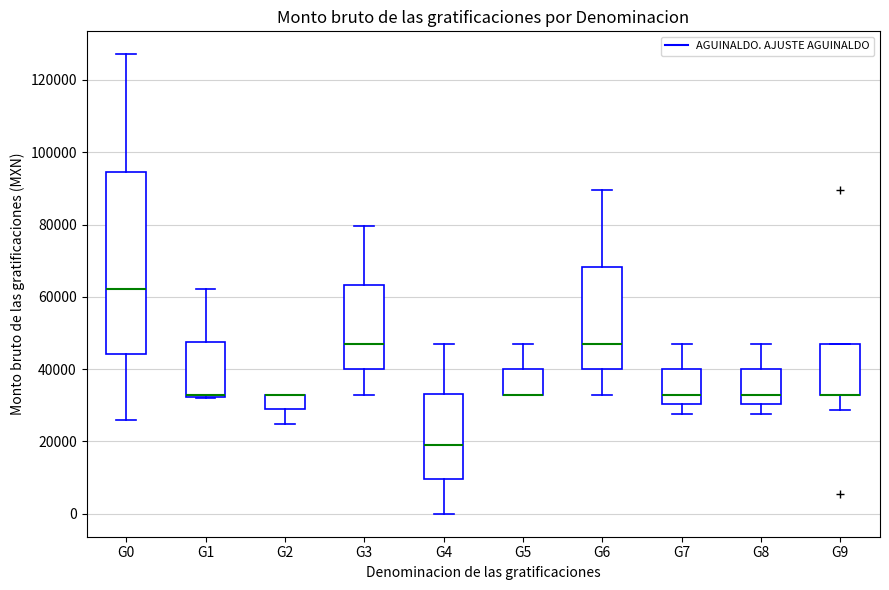

Which box is the tallest, from its lower edge to its upper edge?

G0